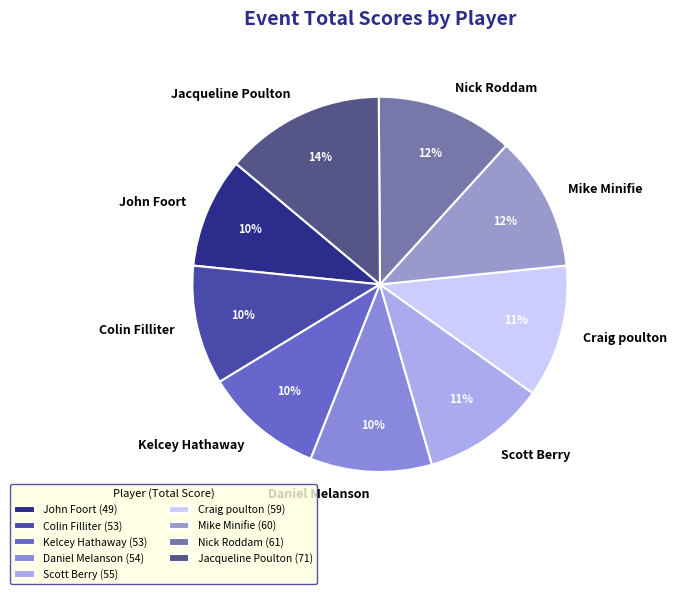

The Jacqueline Poulton slice represents 14% of the pie. True or false?

True